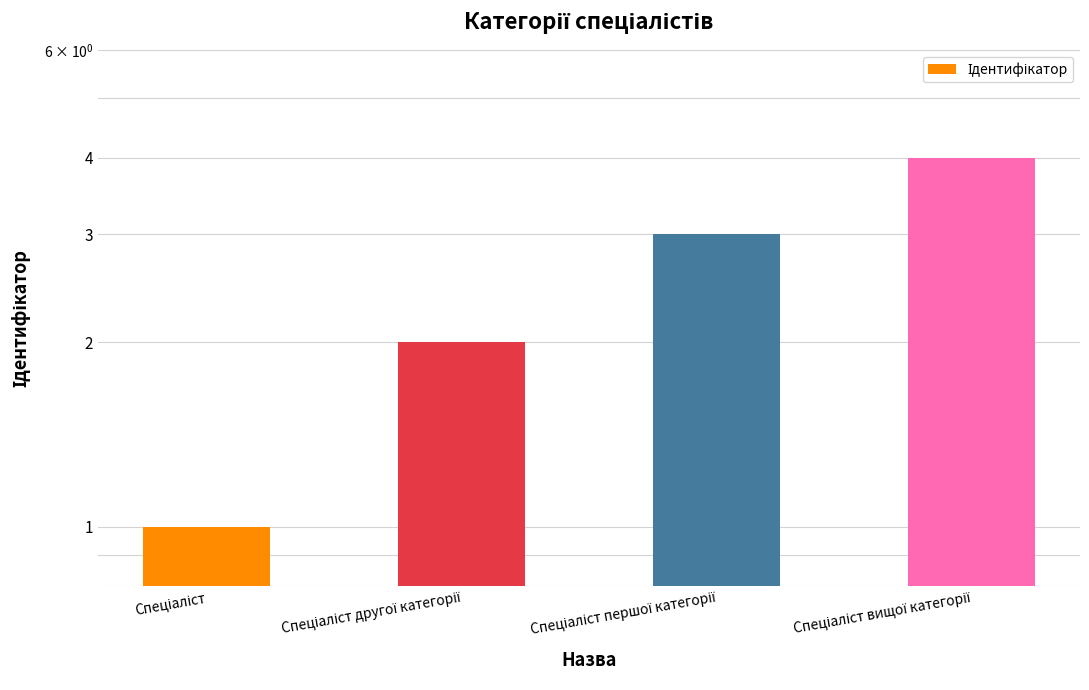

At which category does the chart reach its peak across all series?

Спеціаліст вищої категорії